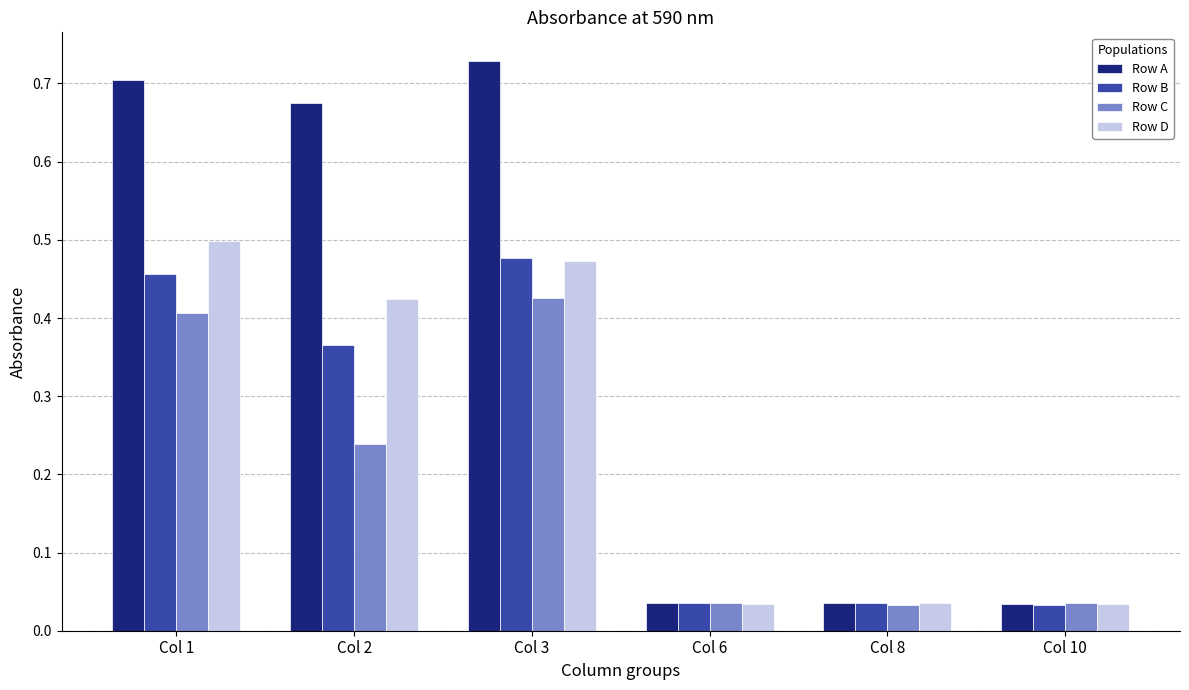

The Row A series shows 0.9 at Col 1. True or false?

False